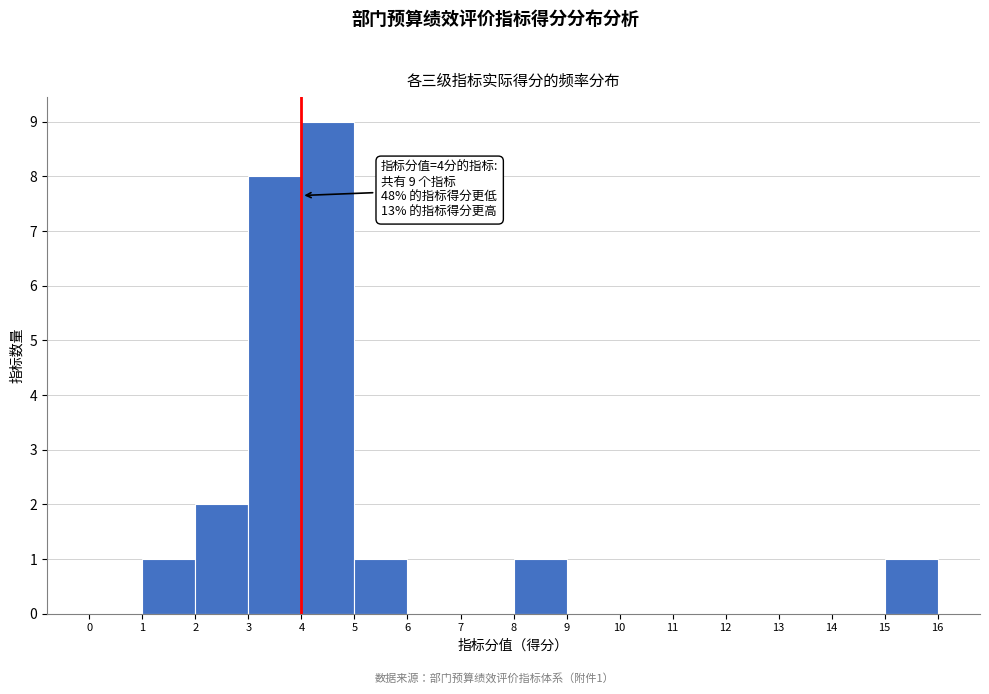

Over which range of the x-axis is the bar tallest?

4 to 5